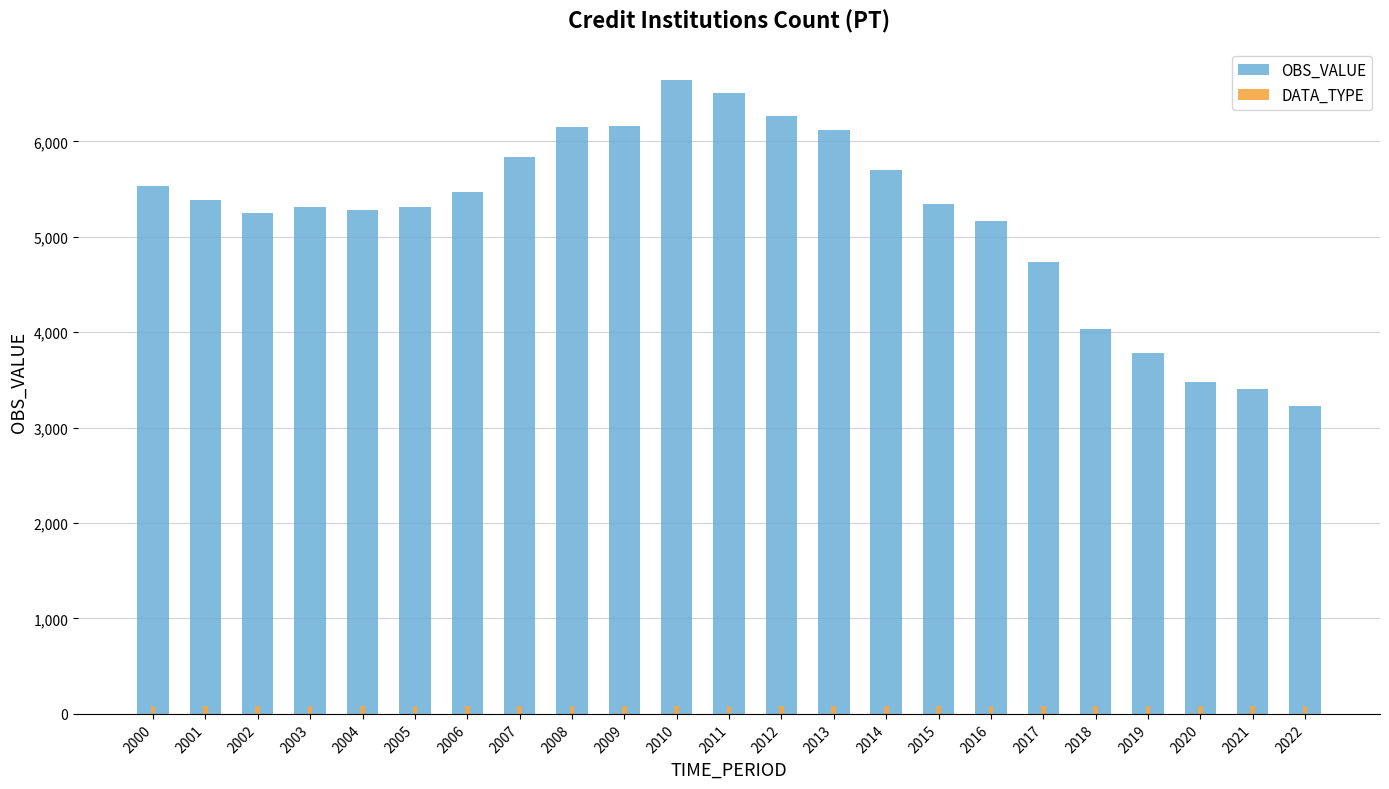

True or false: DATA_TYPE has a value of 80 at 2010.

True